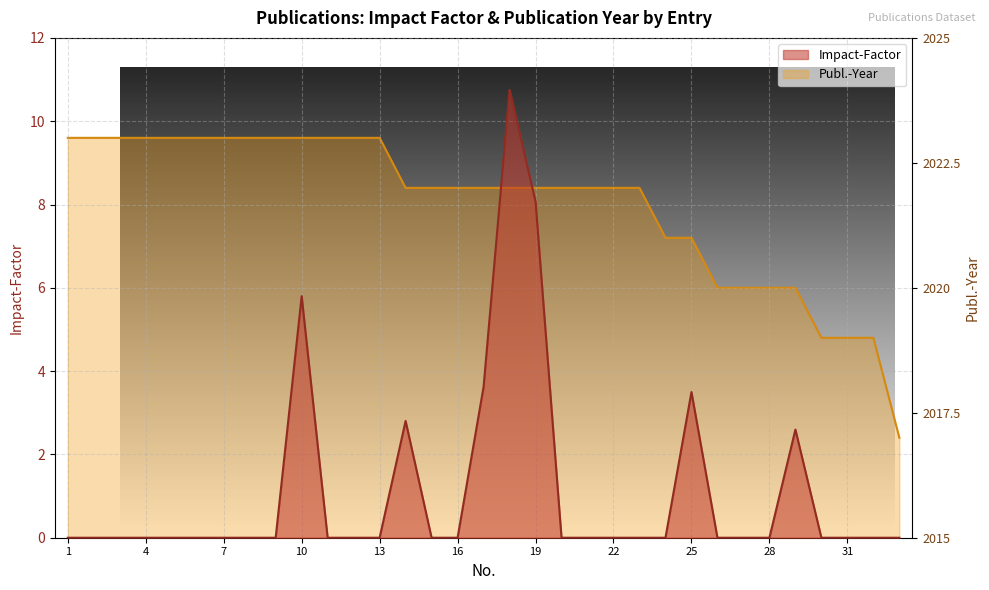

How many lines are shown in the chart?

2